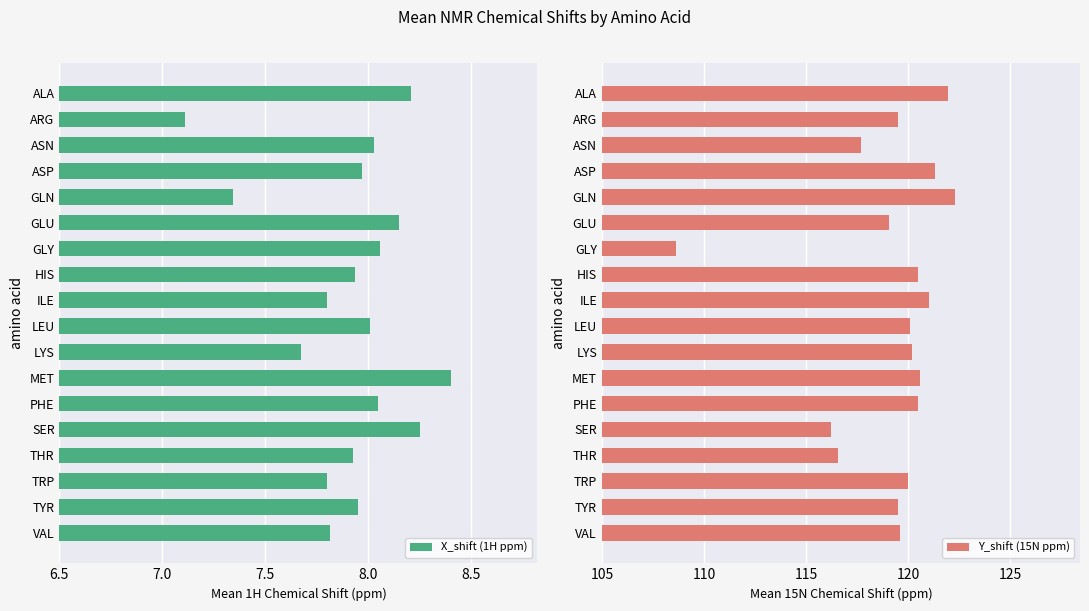

What is the difference between the Y_shift (15N ppm) values at ASP and GLN?

1.0